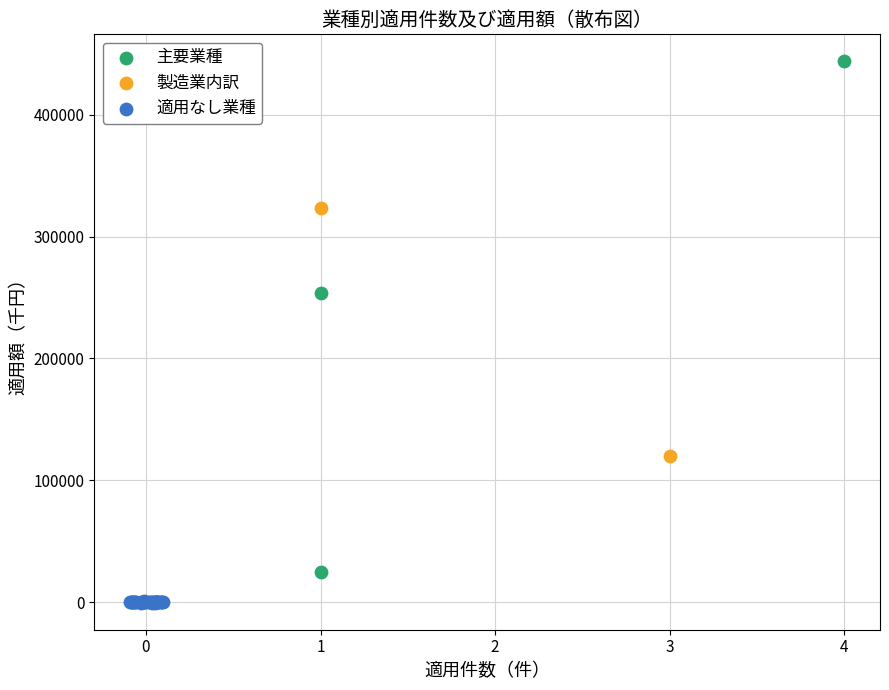

What are all the series names shown in the legend?

主要業種, 製造業内訳, 適用なし業種